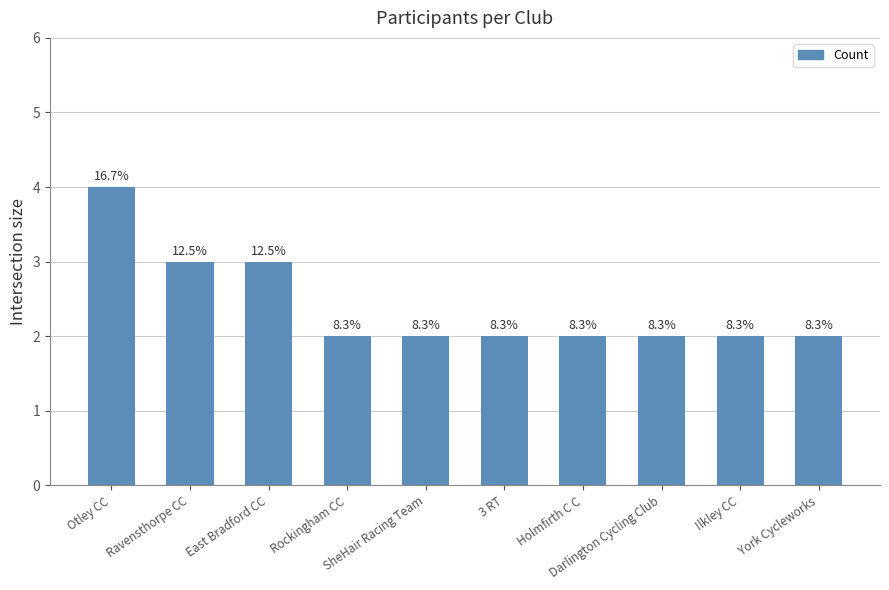

The chart shows a value of 1 at SheHair Racing Team. True or false?

False